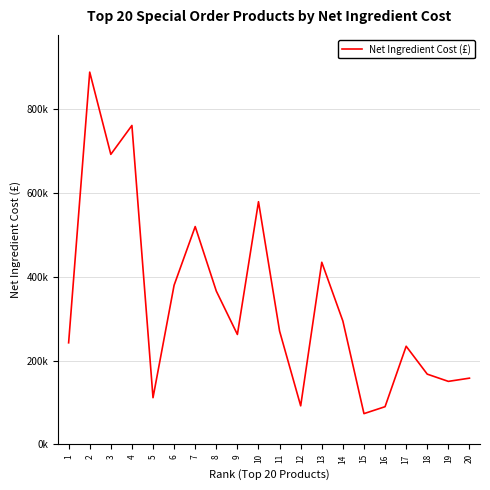

How many interior local peaks (higher than both neighbors) does the data have?

6